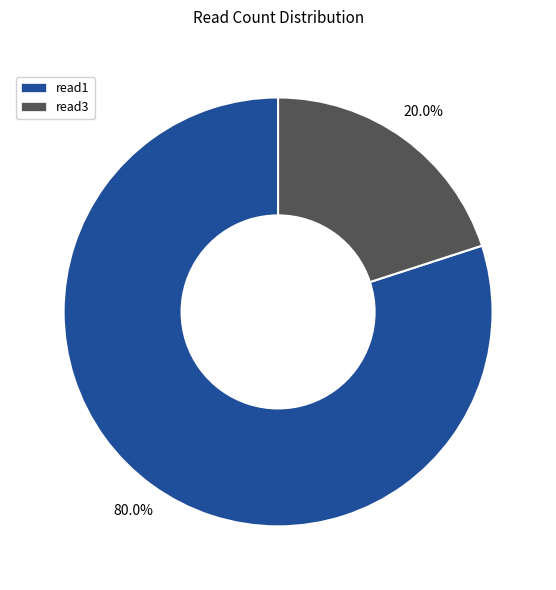

Which has a higher value, read3 or read1?

read1